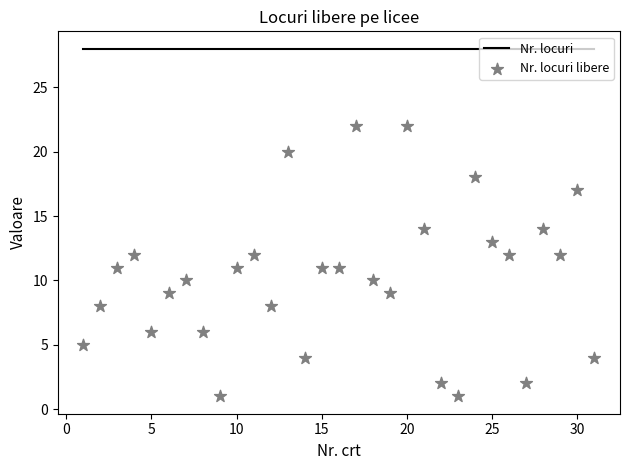

Which series reaches the minimum Y coordinate?

Nr. locuri libere